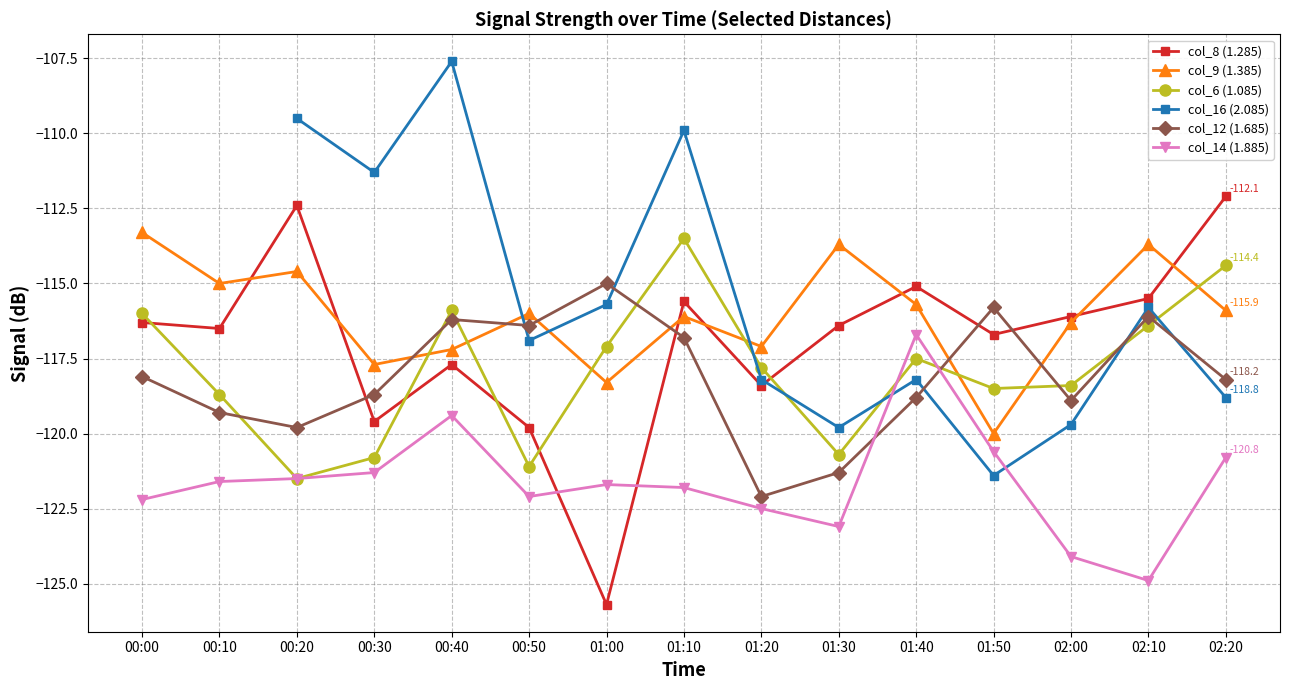

At which label does col_14 (1.885) reach its peak?

01:40